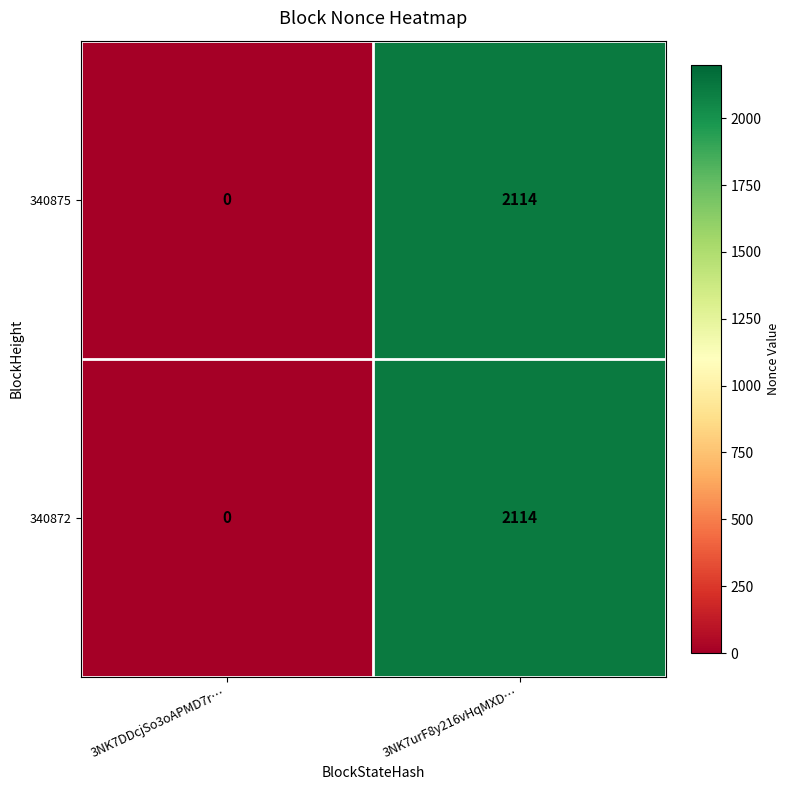

What is the sum of all 340872 values?

2114